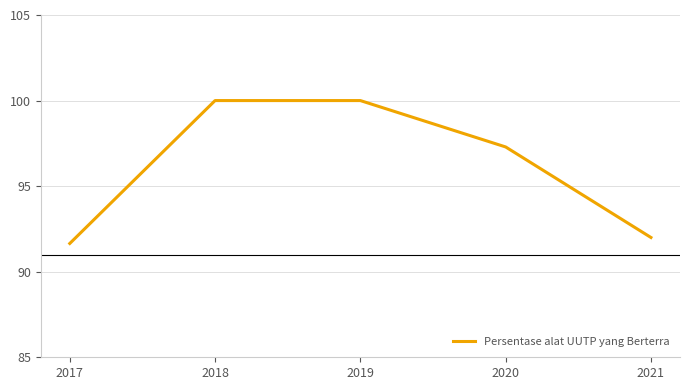

What is the minimum value shown in the chart?

91.7